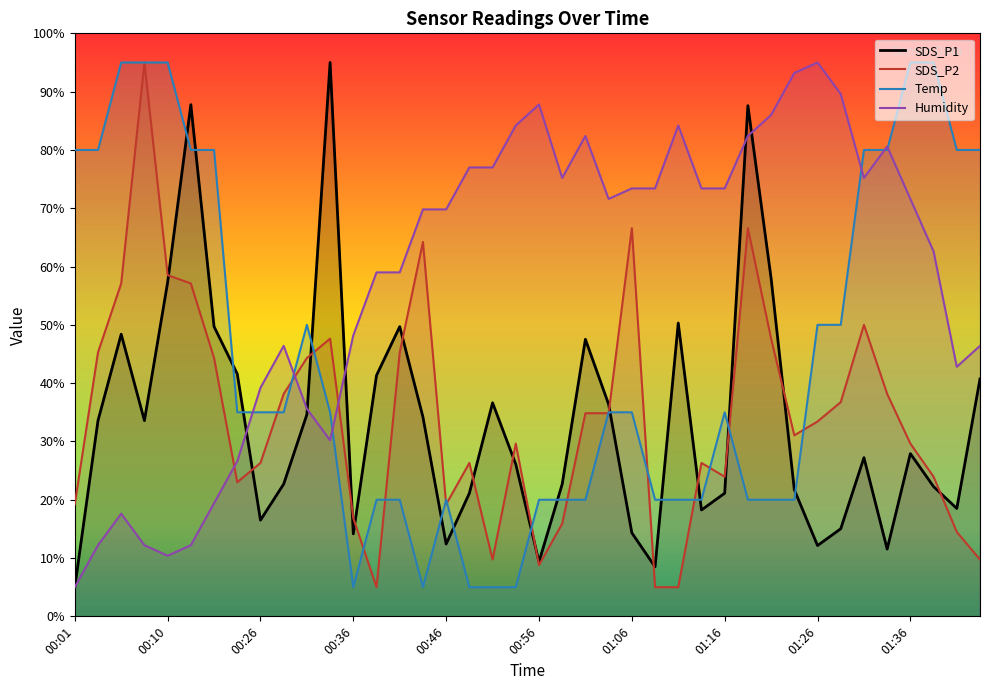

At which category is the sum across all series the highest?

29